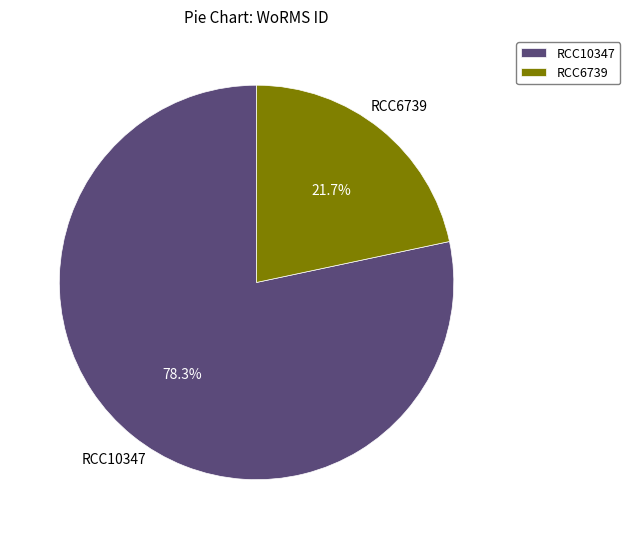

Which category accounts for the majority?

RCC10347